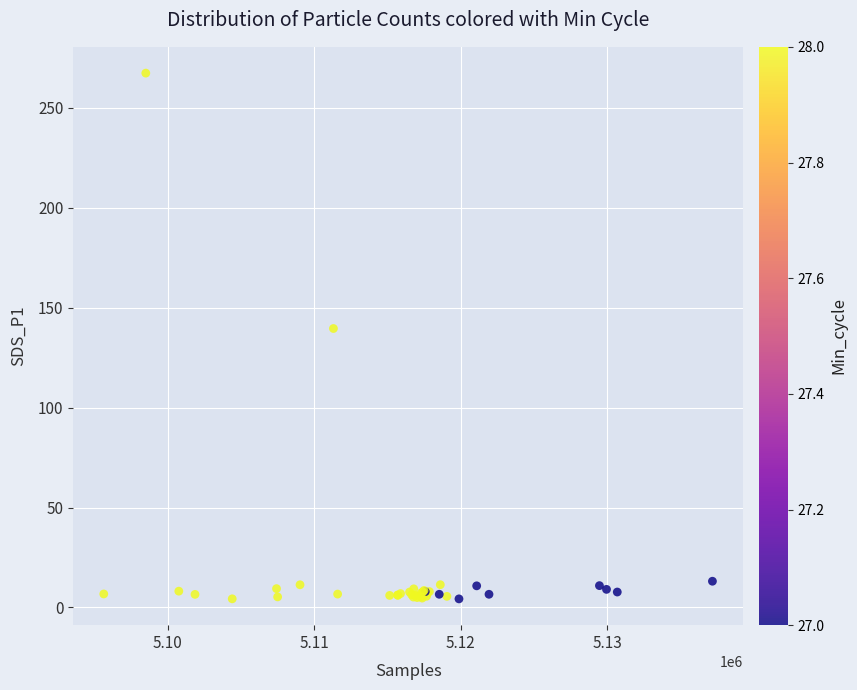

What Y value in the scatter plot is closest to 135?

139.6